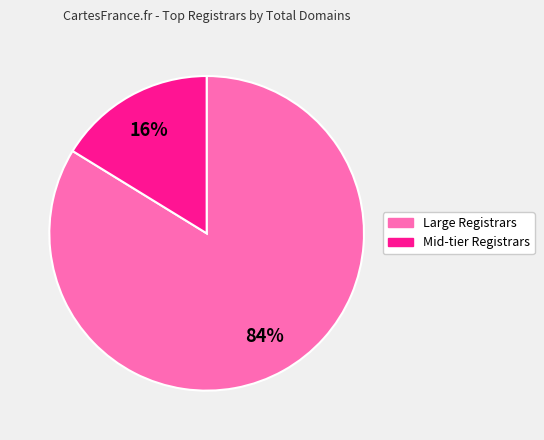

Is there a majority slice in this chart?

Yes